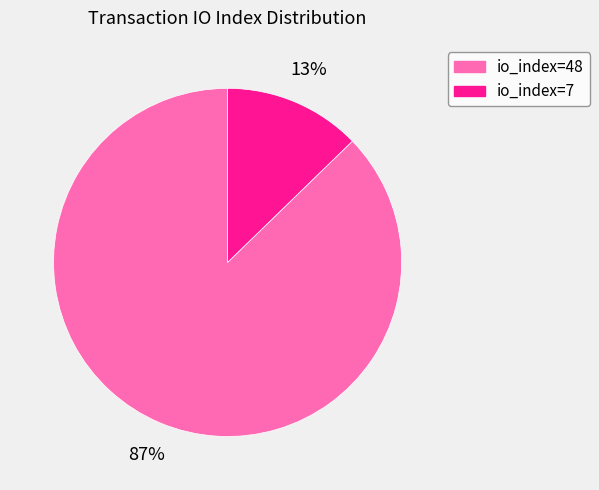

To the nearest percent, what percentage of the pie is io_index=7?

13%